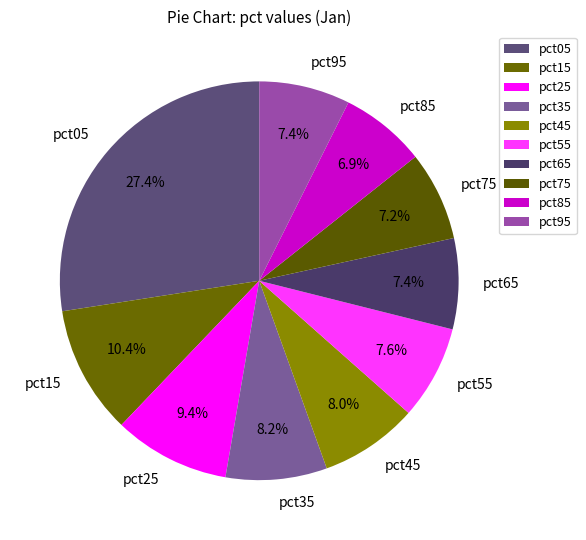

Do pct65 and pct25 together represent more than half of the pie?

No